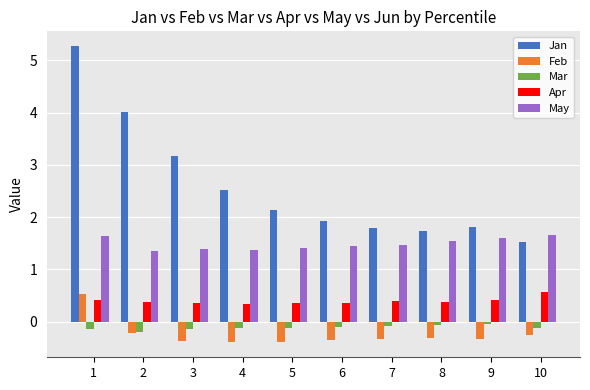

What is the highest value of the Feb series?

0.5